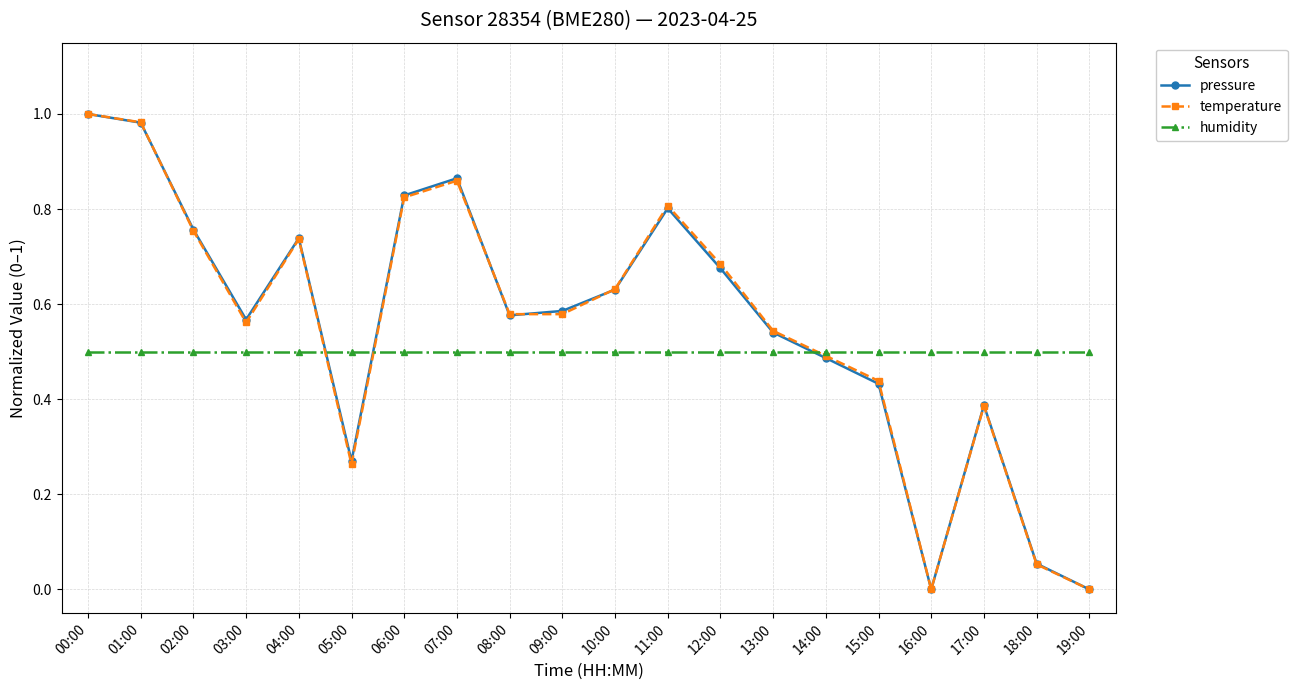

What is the label of the 5th point from the left?

04:00